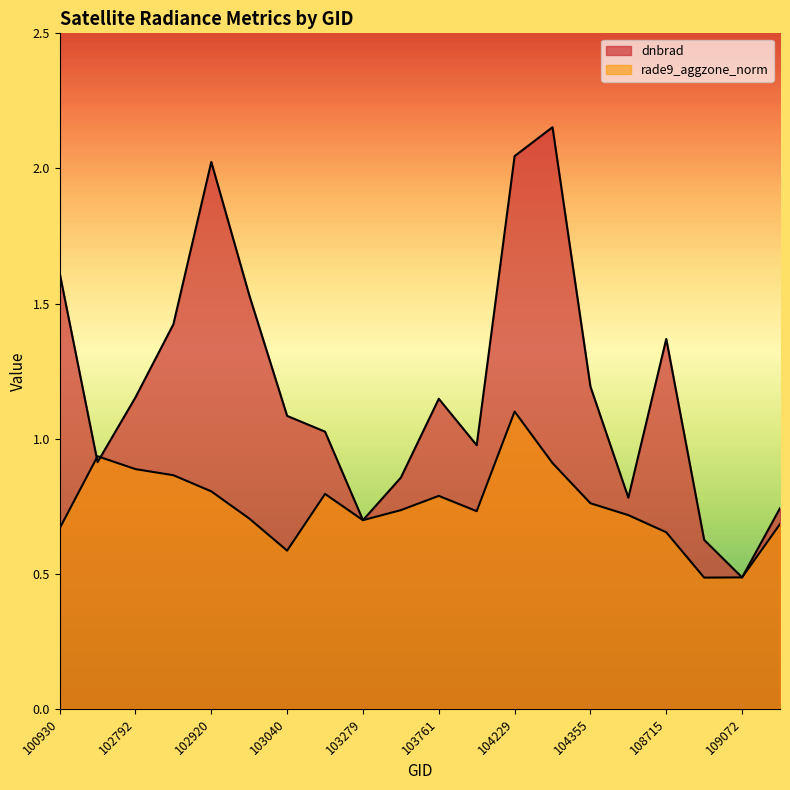

Rank the series by their average value, from highest to lowest.

dnbrad, rade9_aggzone_norm